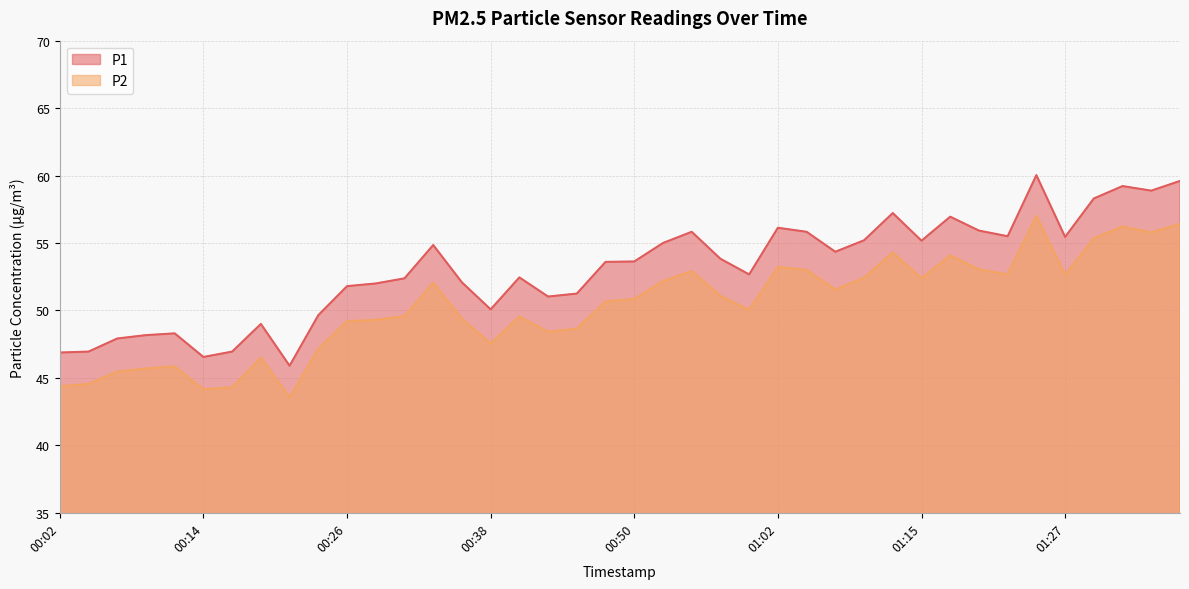

What are all the series names shown in the legend?

P1, P2